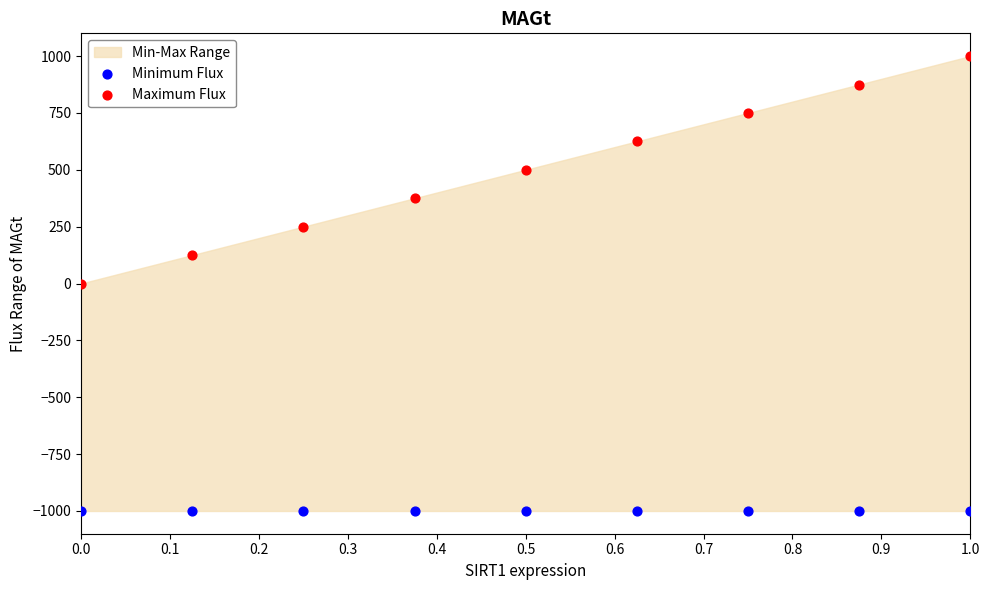

Which series contains the highest Y value?

Maximum Flux